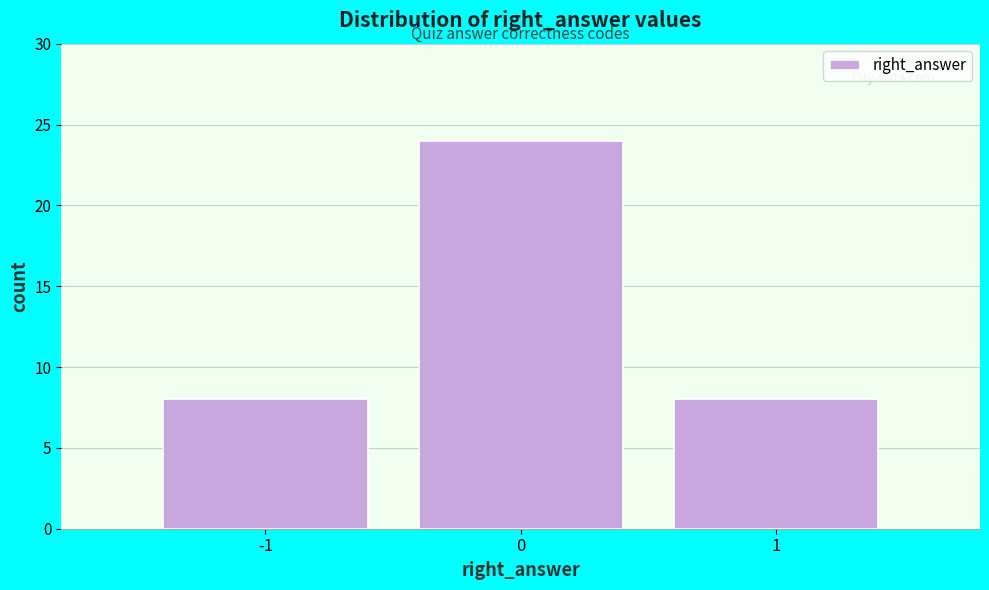

Reading left to right, list all the values displayed in this chart.

8	24	8